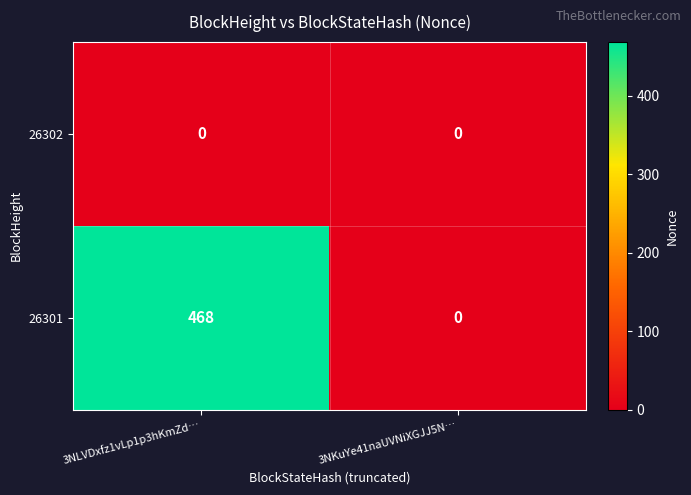

At 3NLVDxfz1vLp1p3hKmZd…, list the series in order from largest to smallest.

26301, 26302